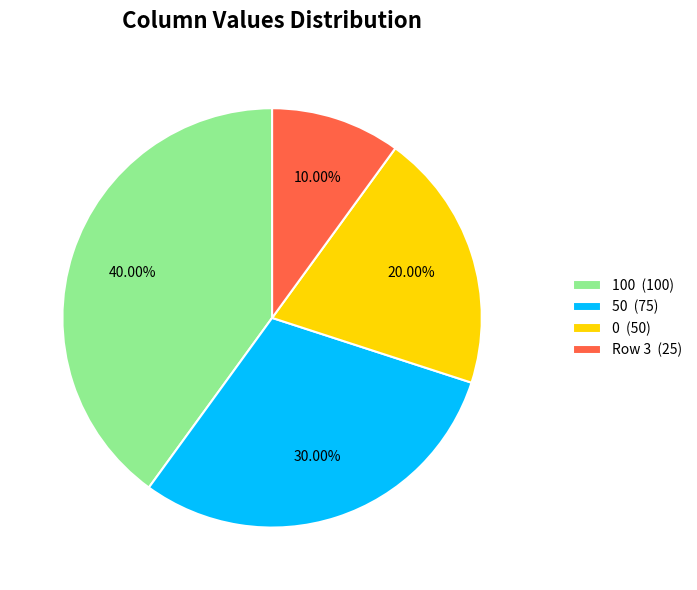

Which category has the biggest portion of the pie?

100 (100)